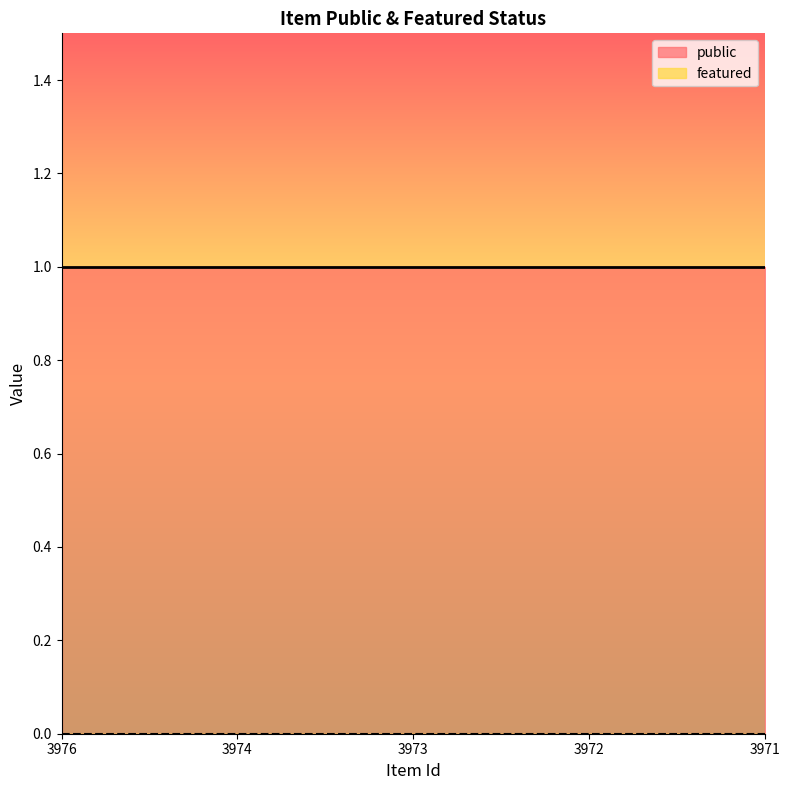

True or false: public has a value of 2 at 3976.

False